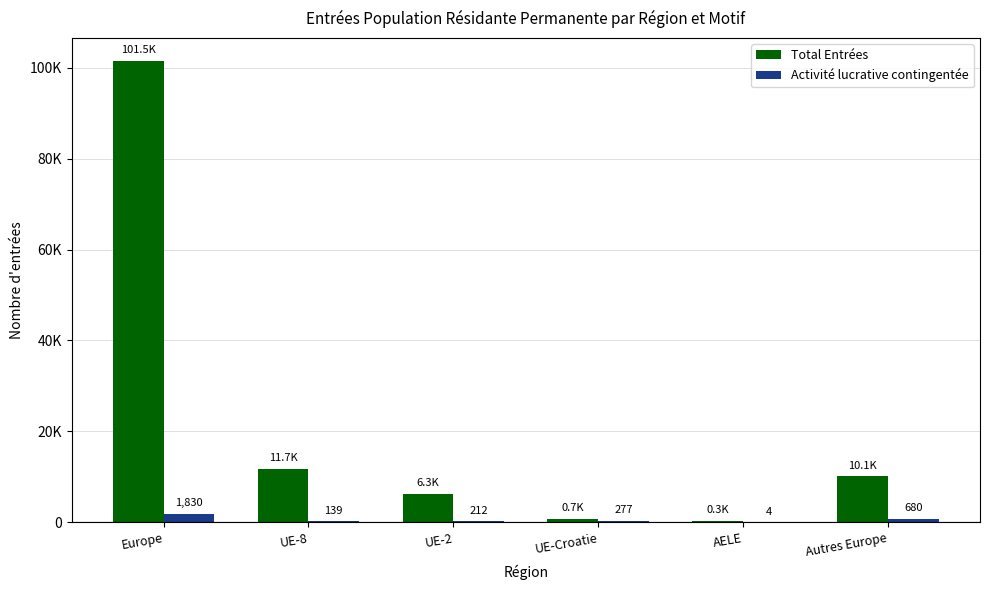

Are the bars horizontal?

No